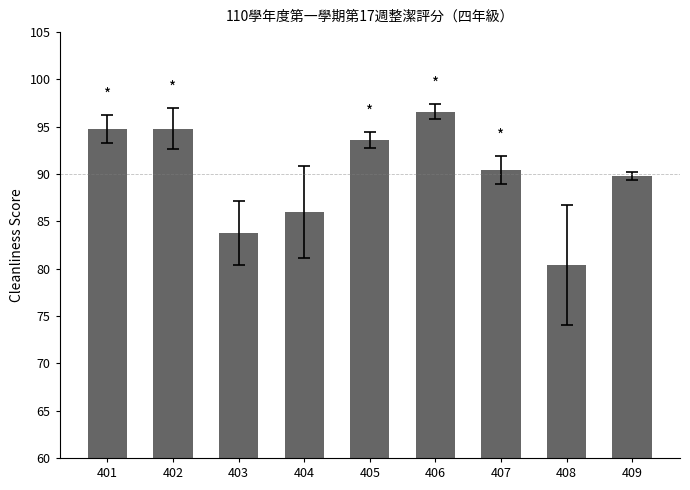

What is the average value?

90.0